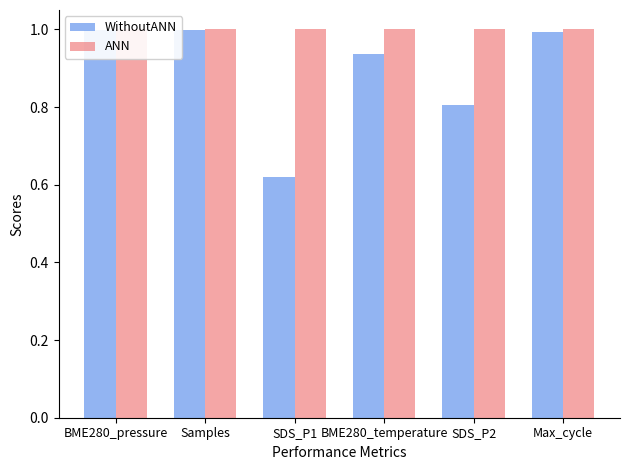

What is the label of the 4th bar from the right?

SDS_P1